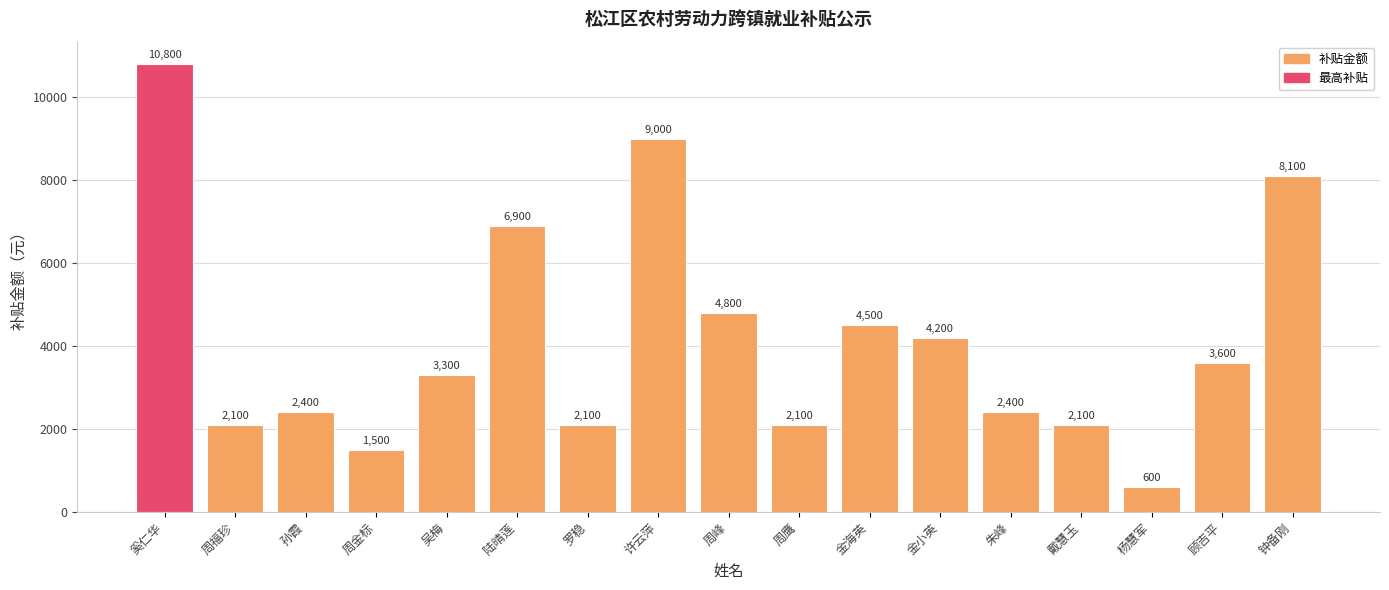

True or false: the data shows 6900 at 陆晴莲.

True